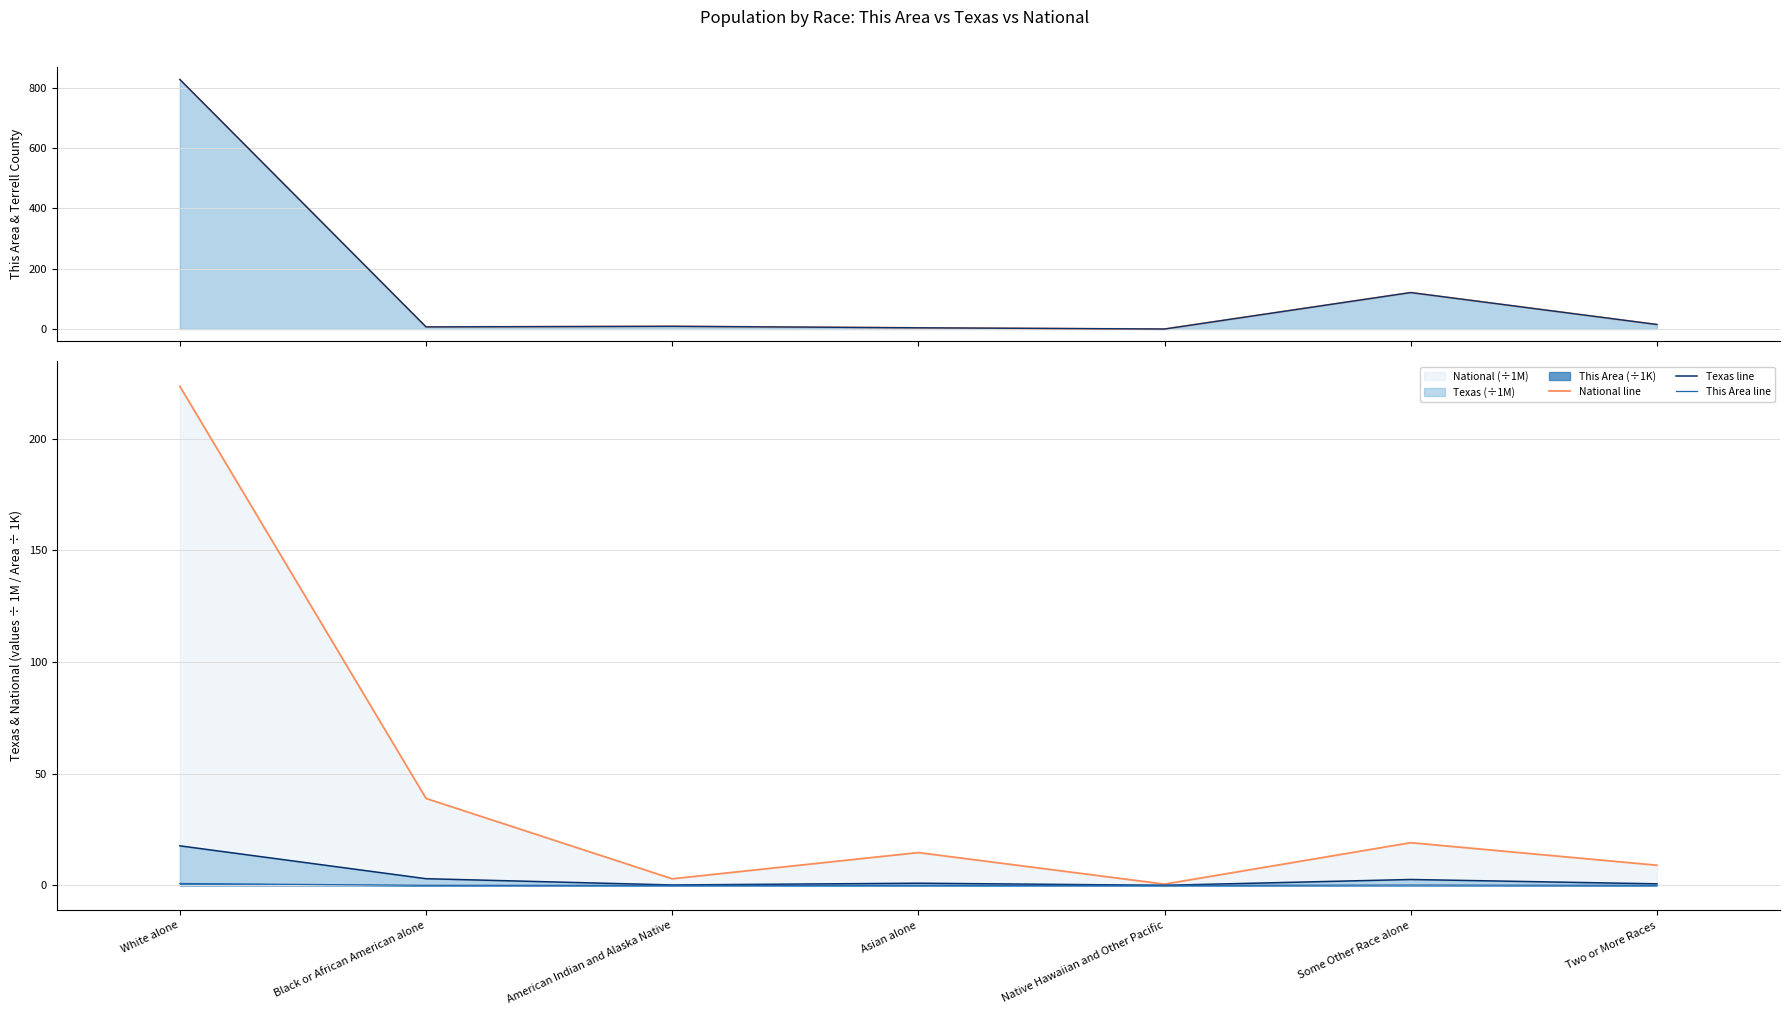

At American Indian and Alaska Native, list the series in order from smallest to largest.

This Area line, Texas line, National line, This Area (line), Terrell County (line)